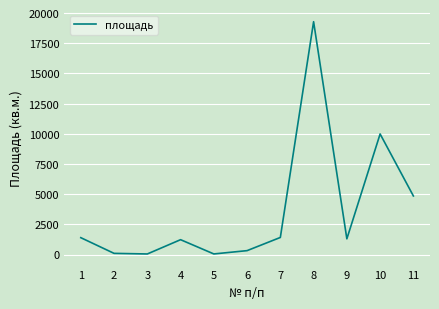

What is the difference between the maximum and minimum values?

19238.0